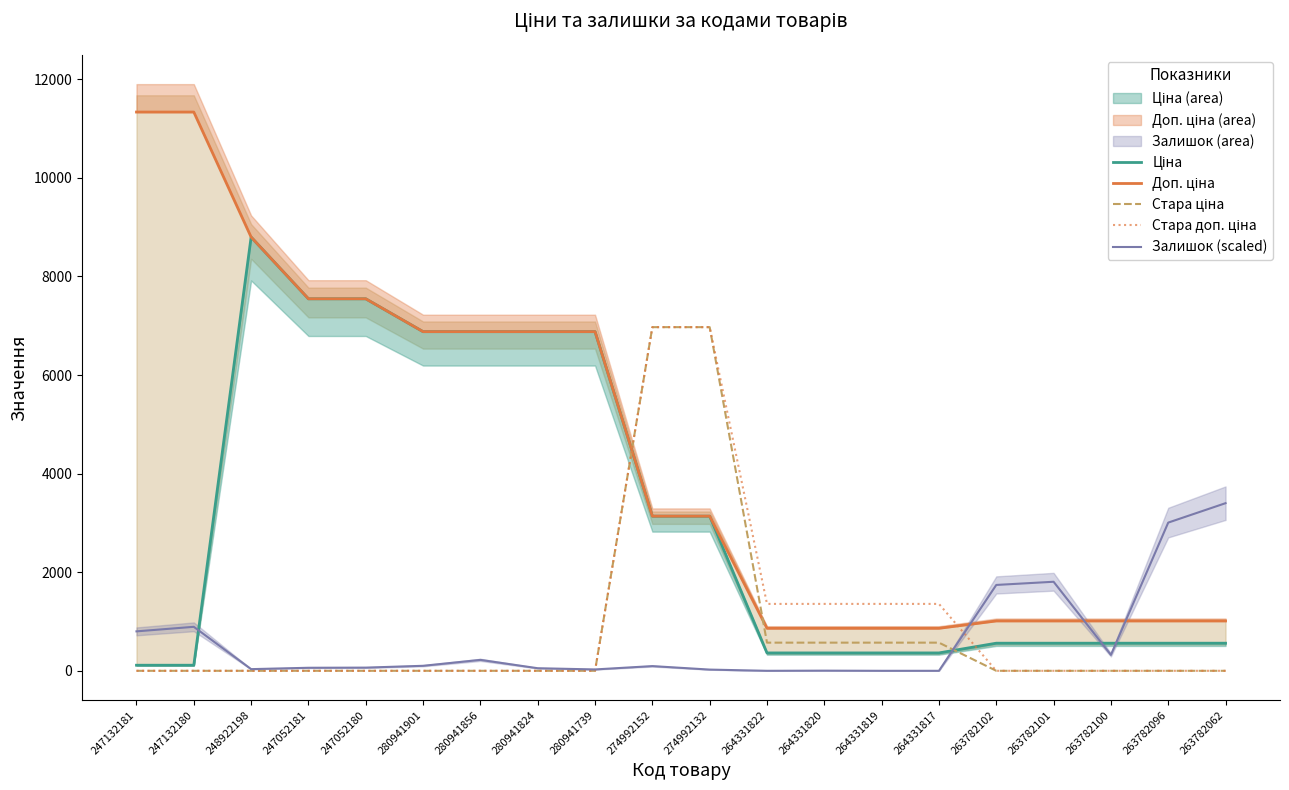

Between 280941856 and 263782101, which series saw the biggest shift?

Ціна